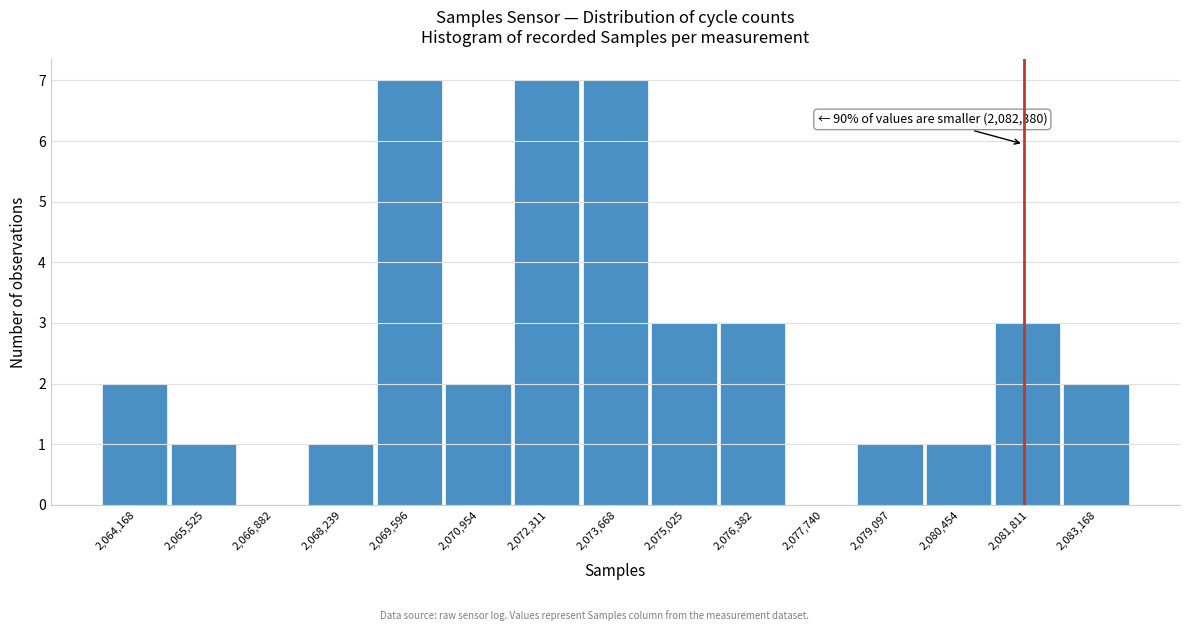

Reading right to left, extract all data points from this chart.

2,083,168=2	2,081,811=3	2,080,454=1	2,079,097=1	2,077,740=0	2,076,382=3	2,075,025=3	2,073,668=7	2,072,311=7	2,070,954=2	2,069,596=7	2,068,239=1	2,066,882=0	2,065,525=1	2,064,168=2